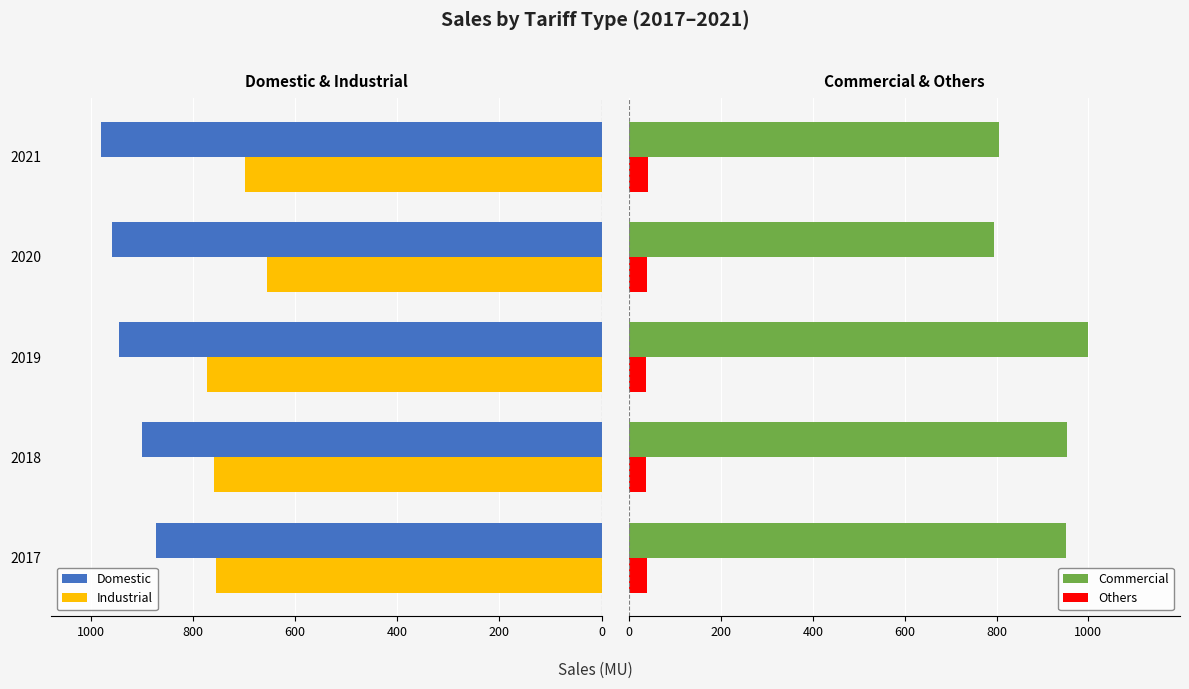

What is the sum of all Others values?

192.9